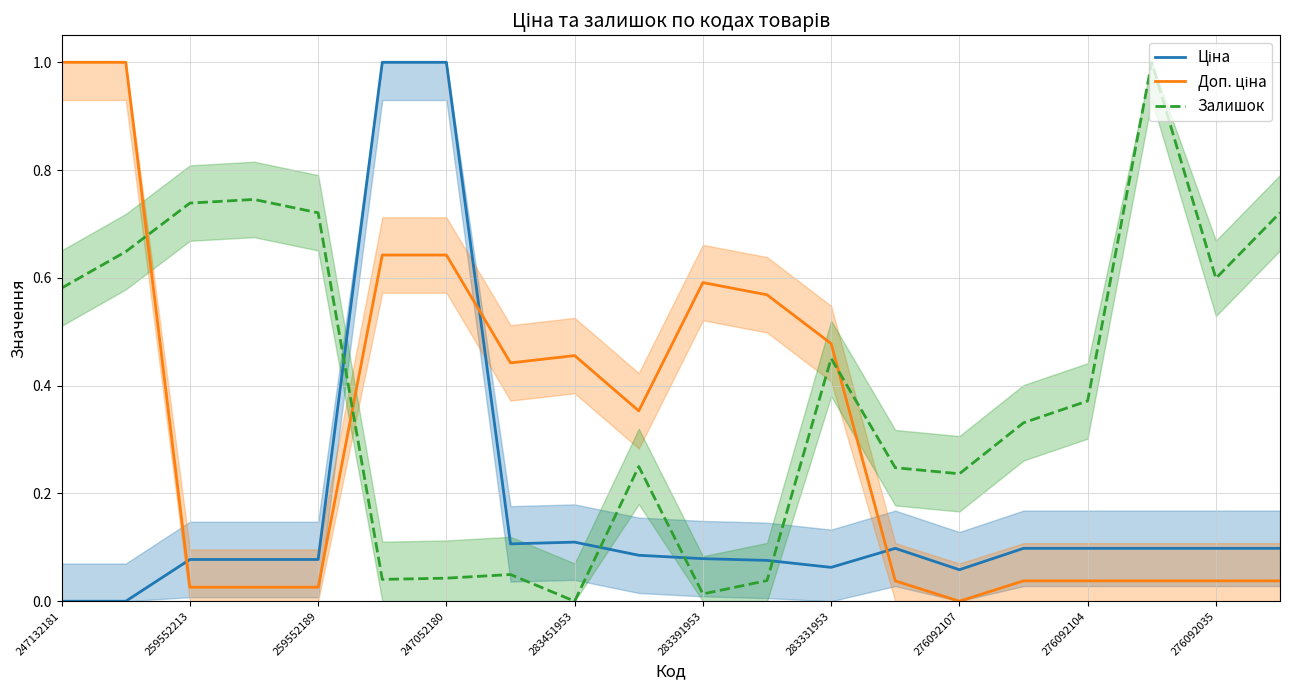

What is the spread (max minus min) of values at 247132181?

1.0